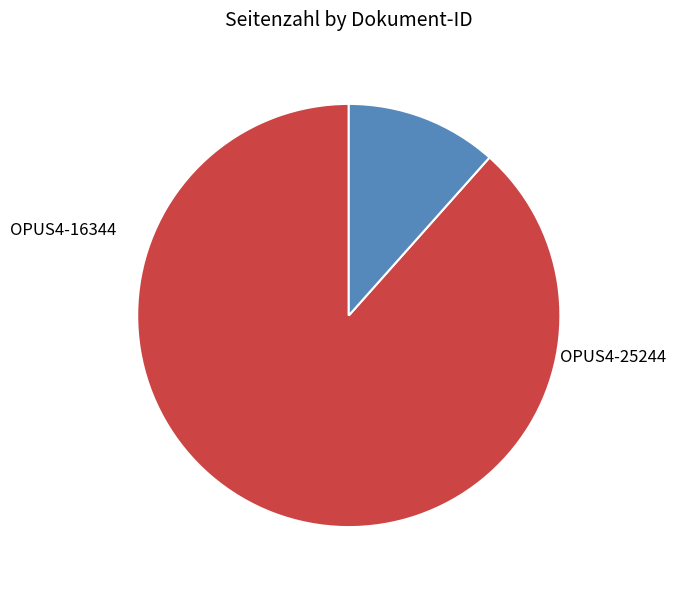

How many segments does this pie chart have?

2